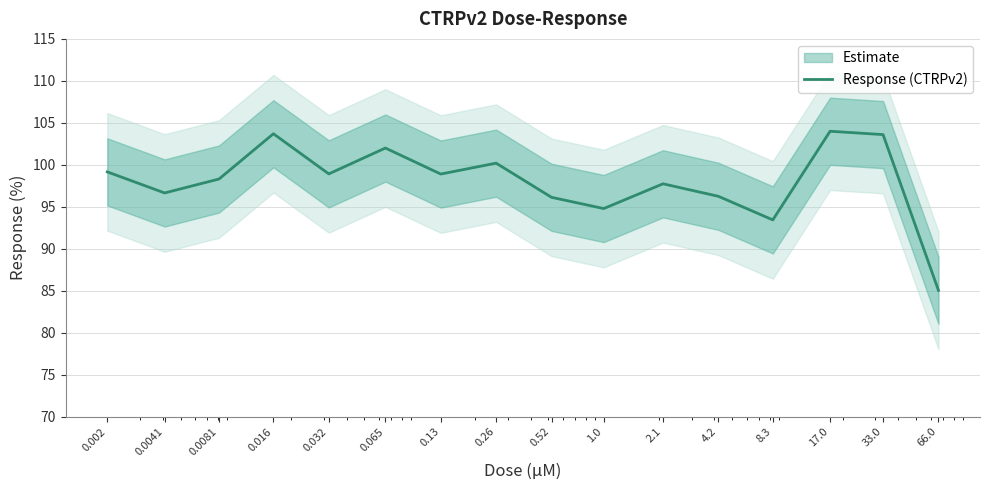

Which category has the highest value across all series?

17.0